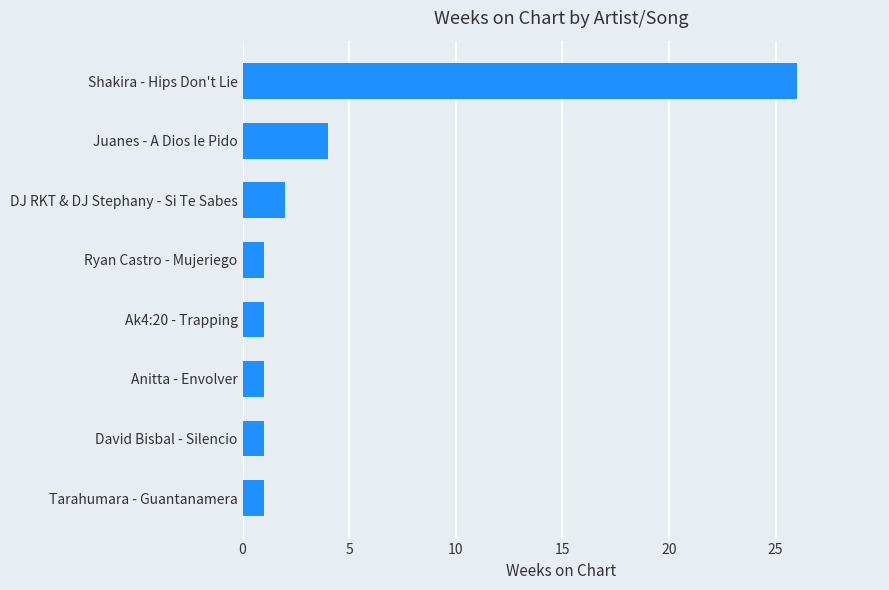

Are the bars horizontal?

Yes